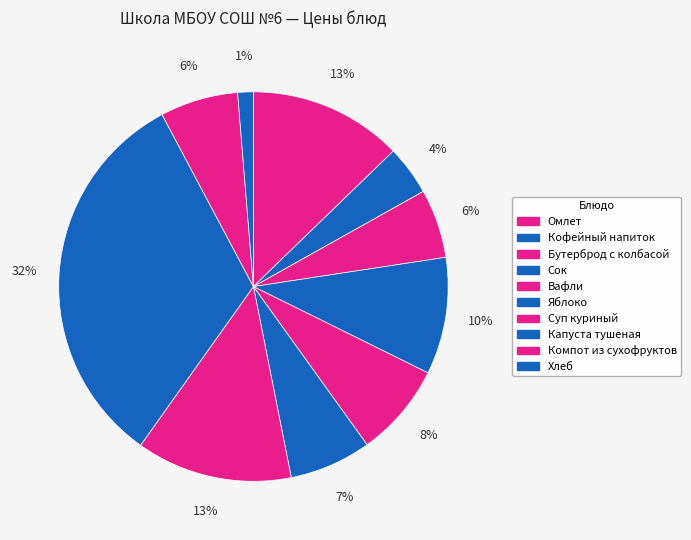

To the nearest percent, what is the combined percentage of Вафли and Яблоко?

15%